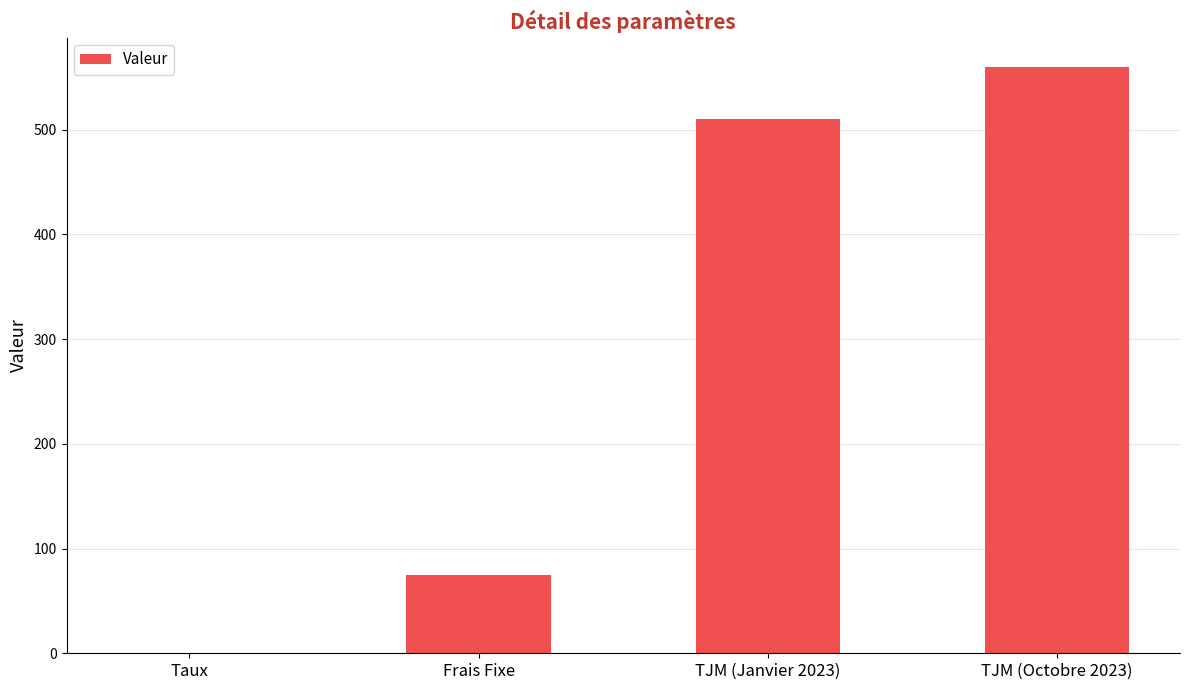

What is the sum of the values at Frais Fixe and TJM (Janvier 2023)?

585.0